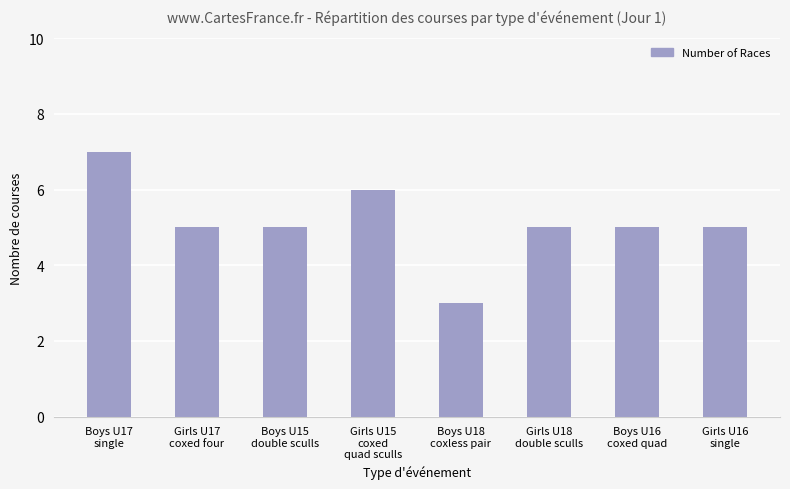

True or false: the data shows 3 at Girls U18
double sculls.

False